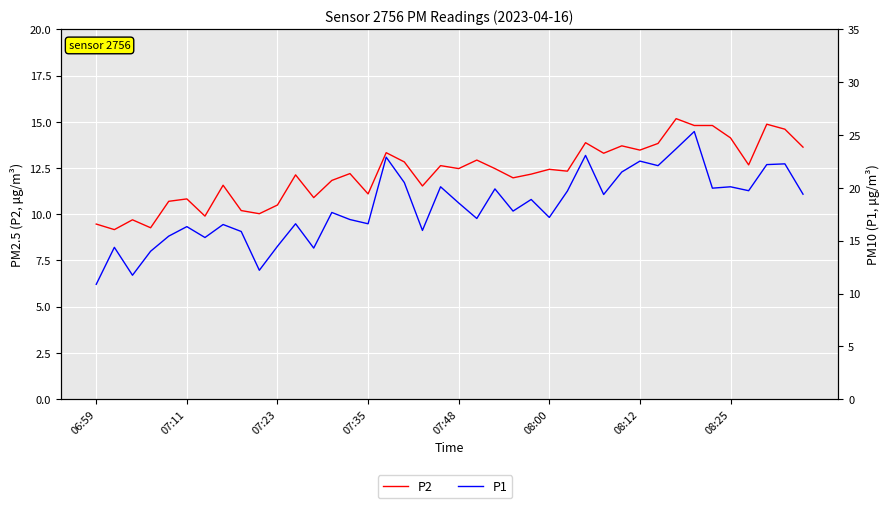

Which has a higher value, 27 or 18?

27